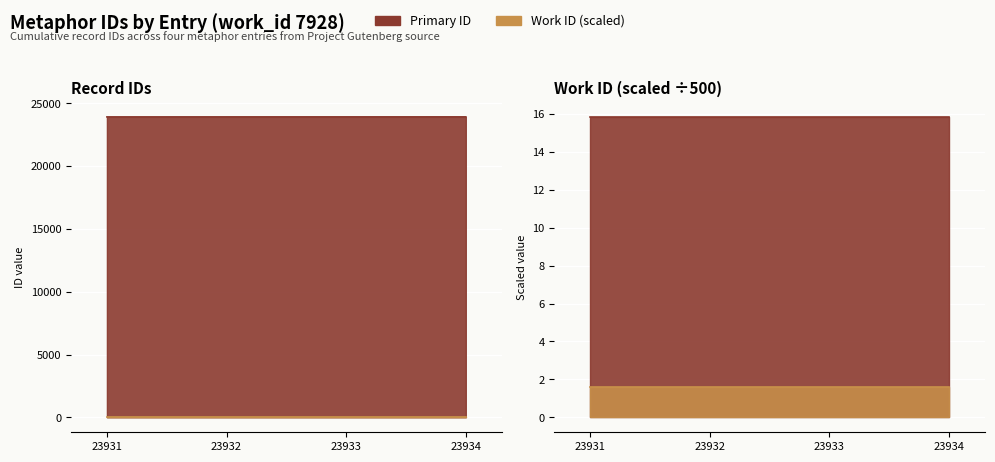

What is the value of the 1st point from the left?

23931